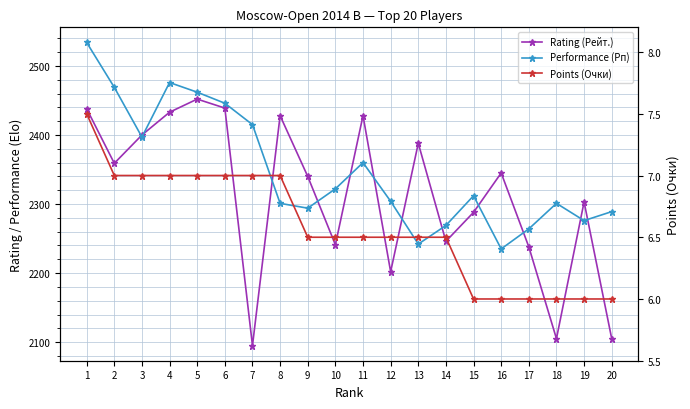

Count the Points (Очки) values in the range 6 to 7.

19